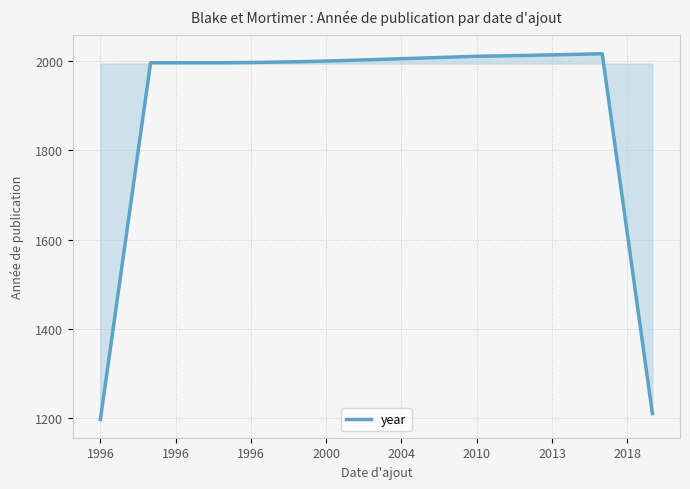

What is the minimum value shown in the chart?

1197.6